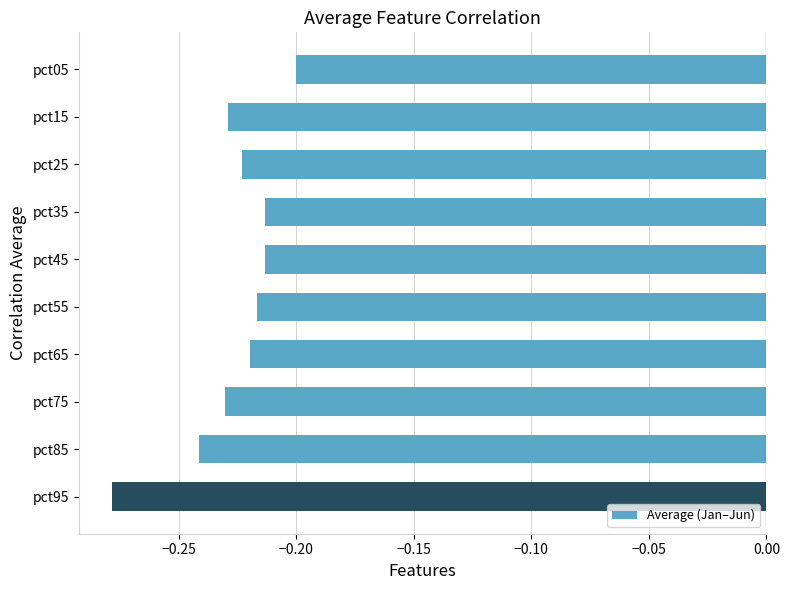

Where is the data nearest to the value 0?

pct05